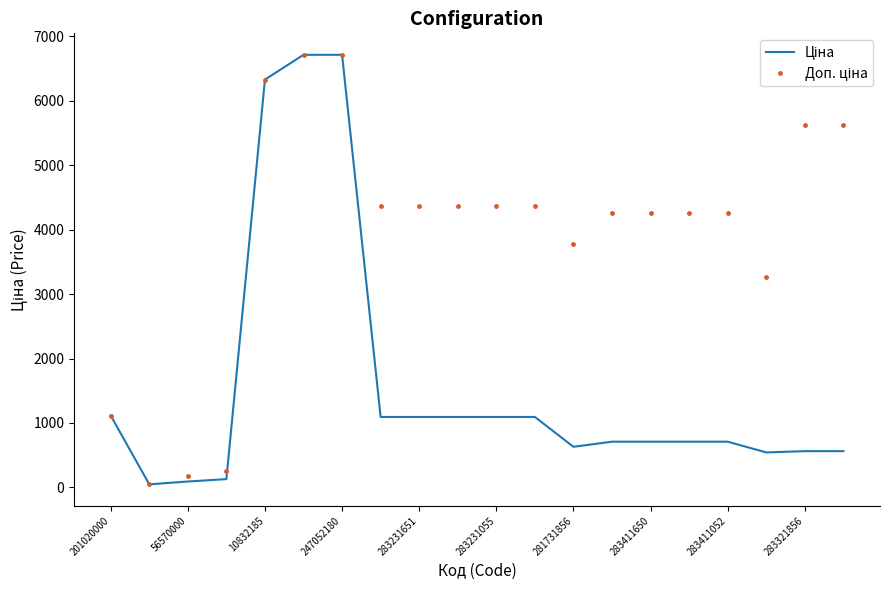

What is the greatest value displayed?

6713.0